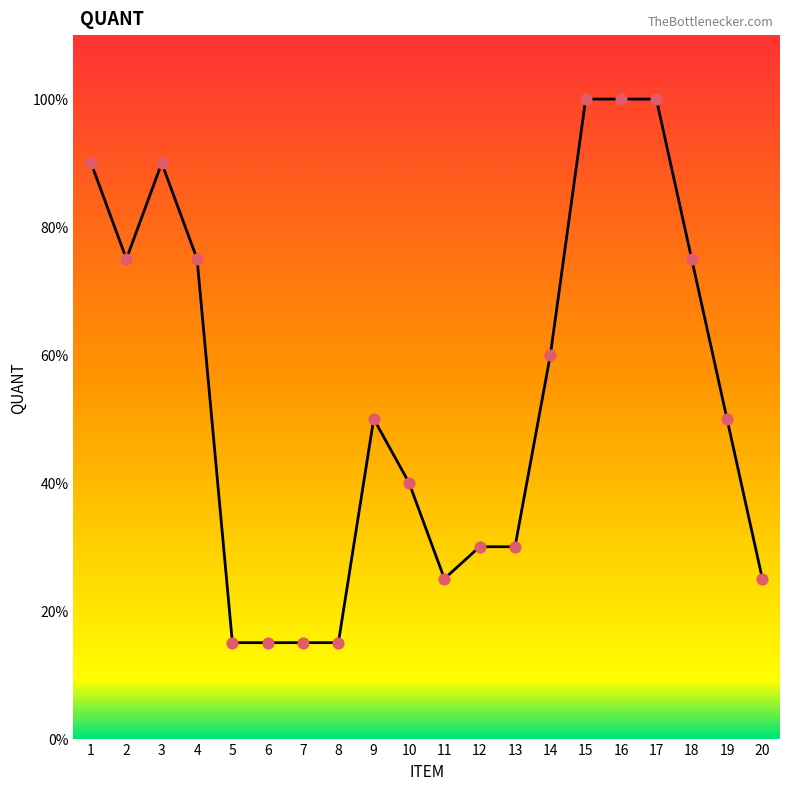

Approximately how many times larger is the value at 12 compared to 7?

2.0